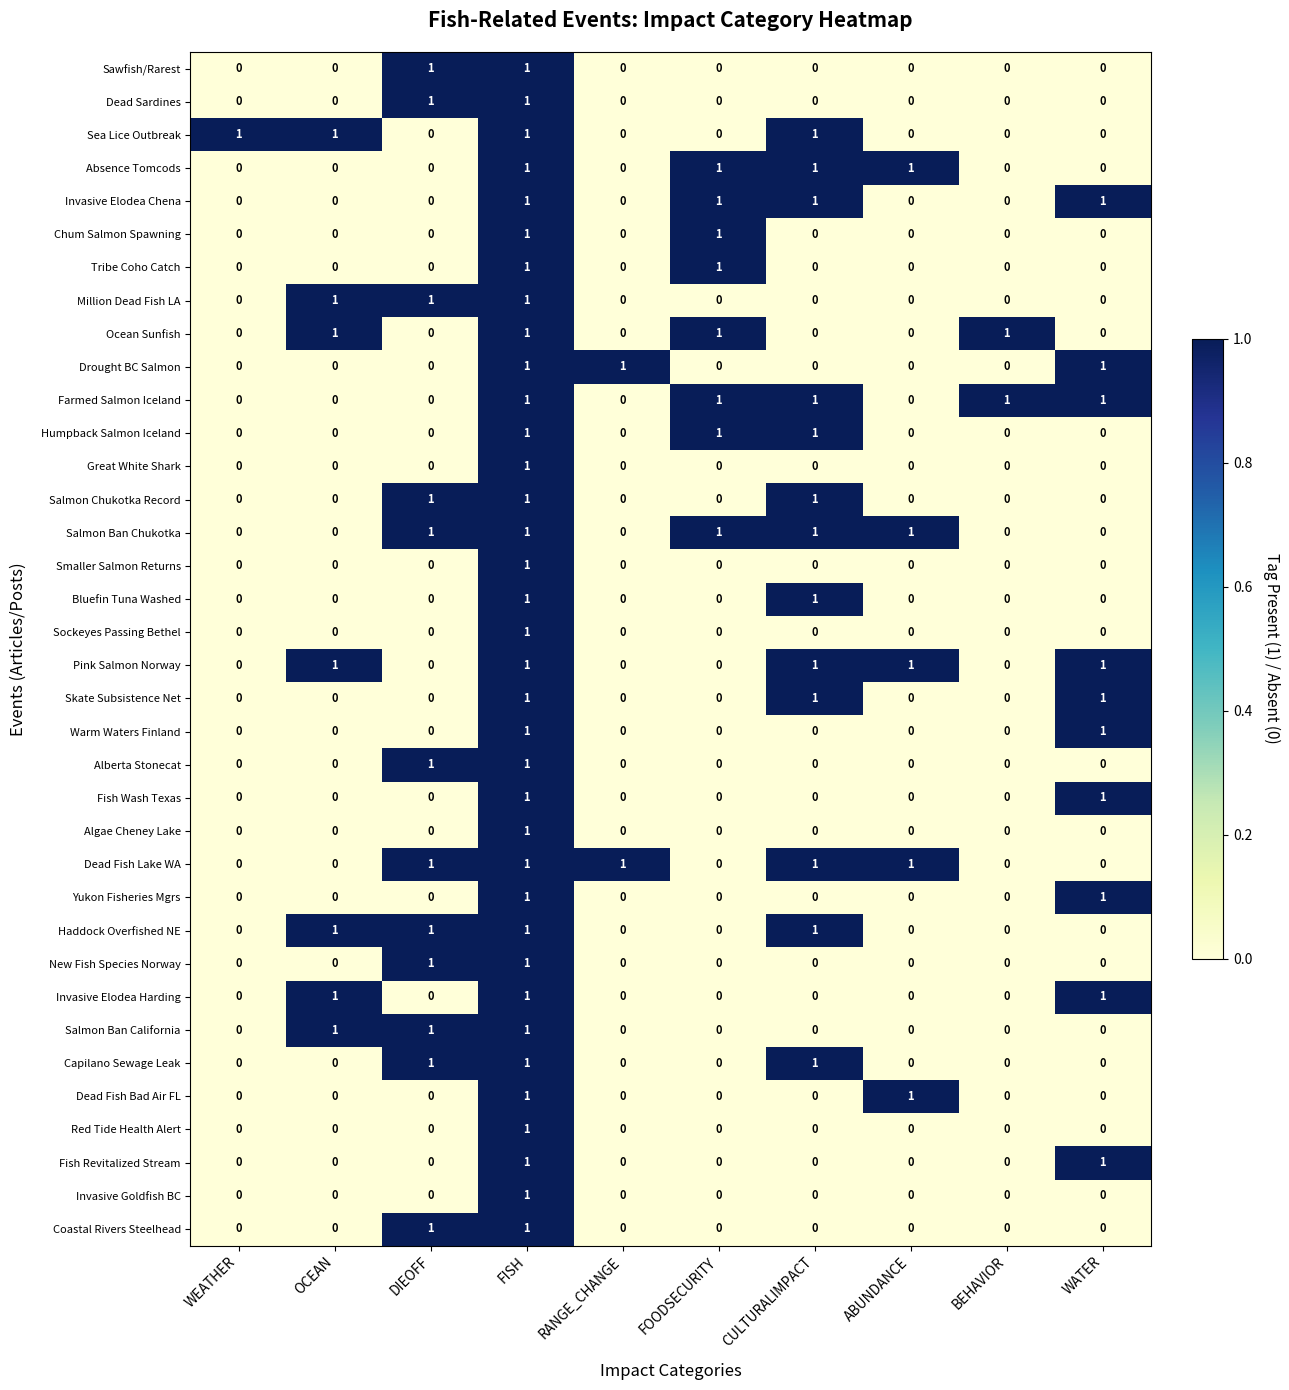

How many distinct data groups are displayed?

36